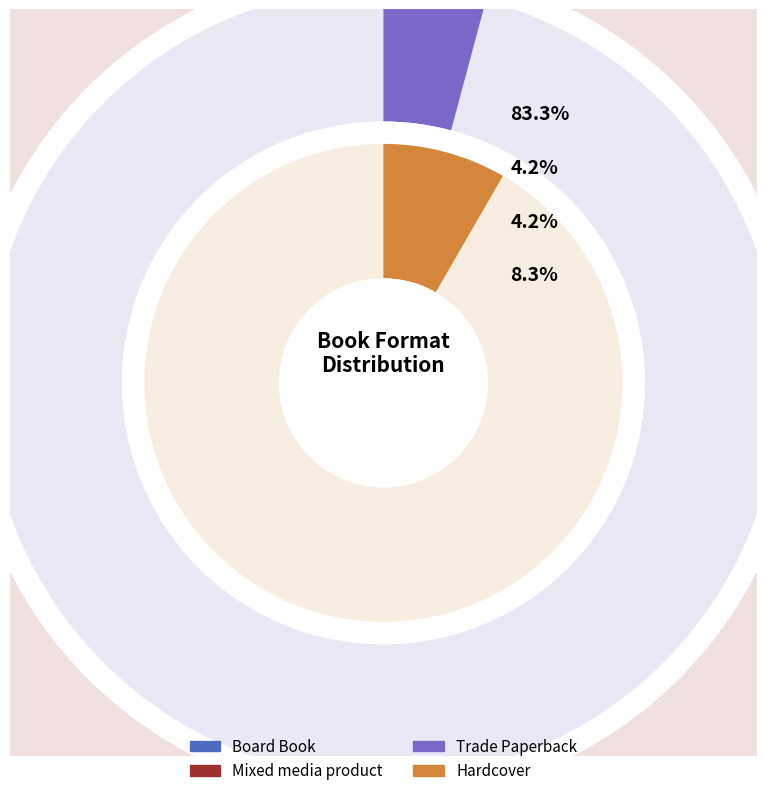

What is the majority slice?

Board Book